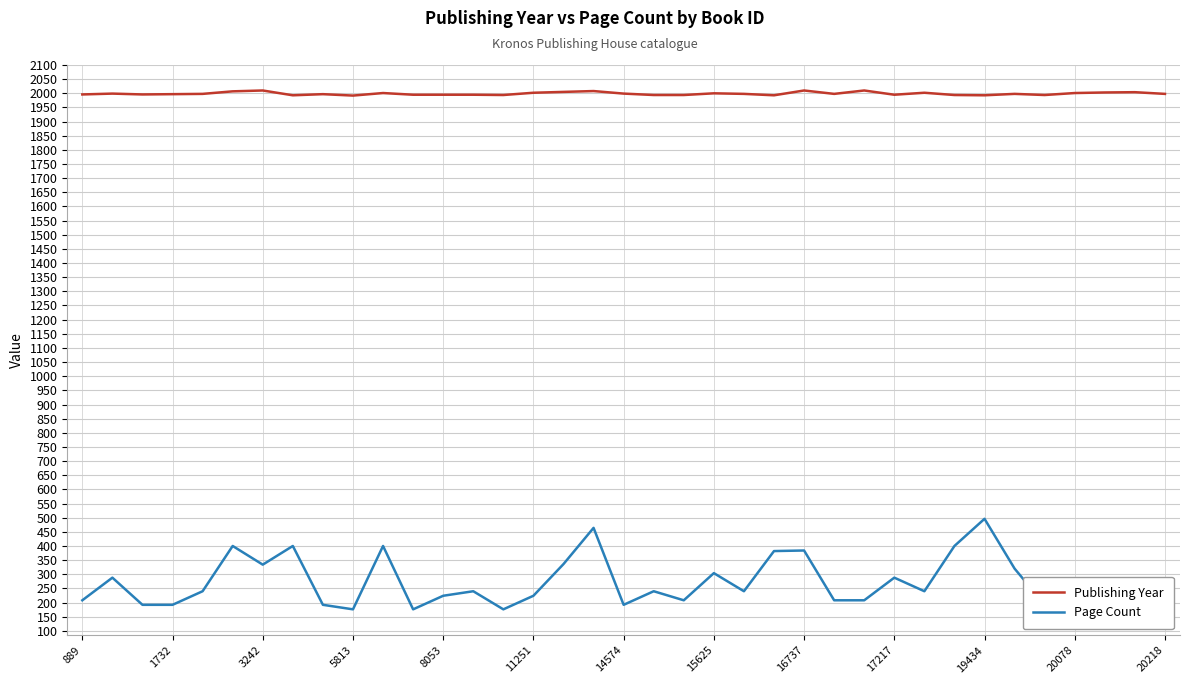

True or false: Page Count and Publishing Year cross at least once.

False